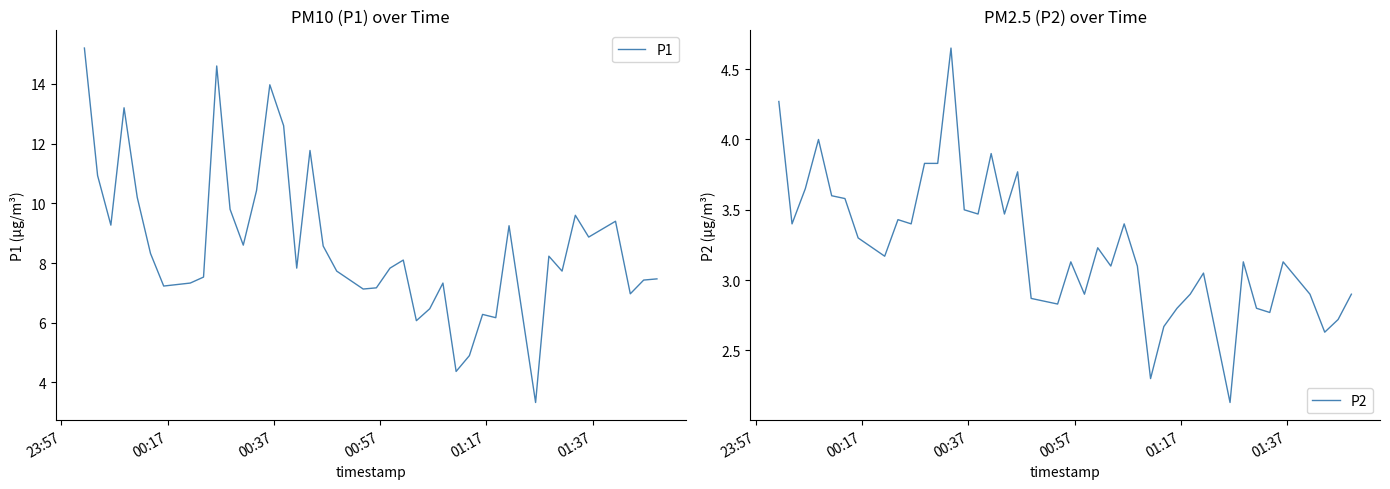

What is the highest value of the P1 series?

15.2